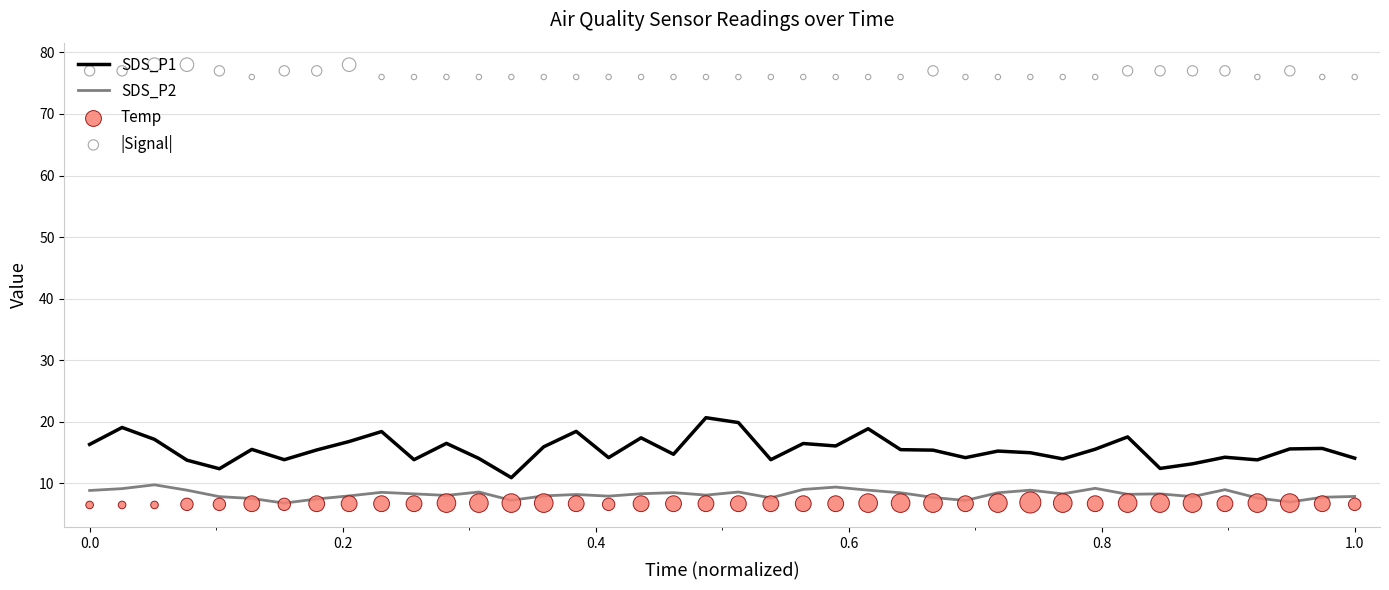

Which series reaches the minimum Y coordinate?

Temp